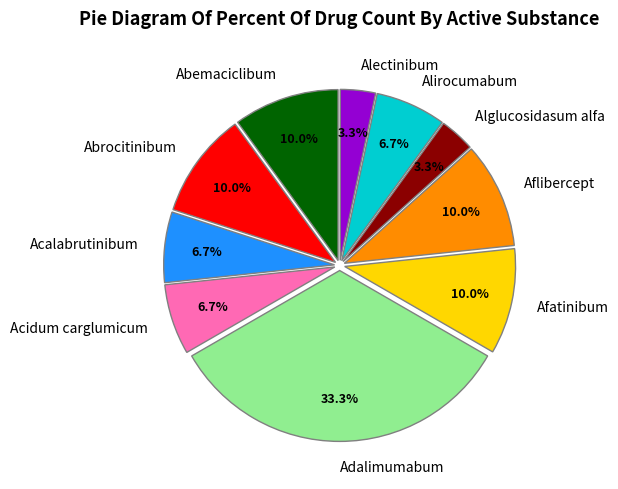

Is there any slice that represents more than half of the pie?

No